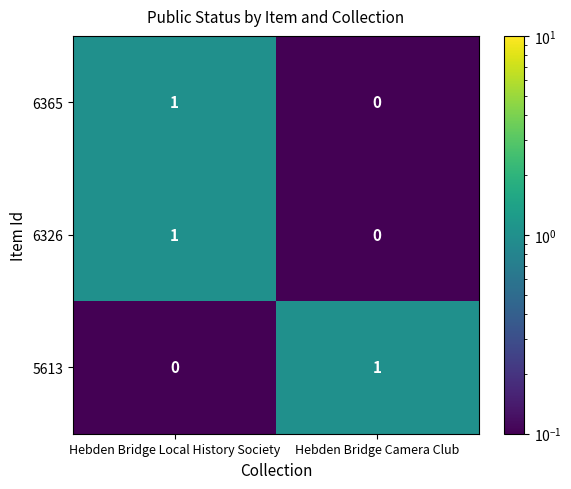

The 5613 series shows -1 at Hebden Bridge Local History Society. True or false?

False